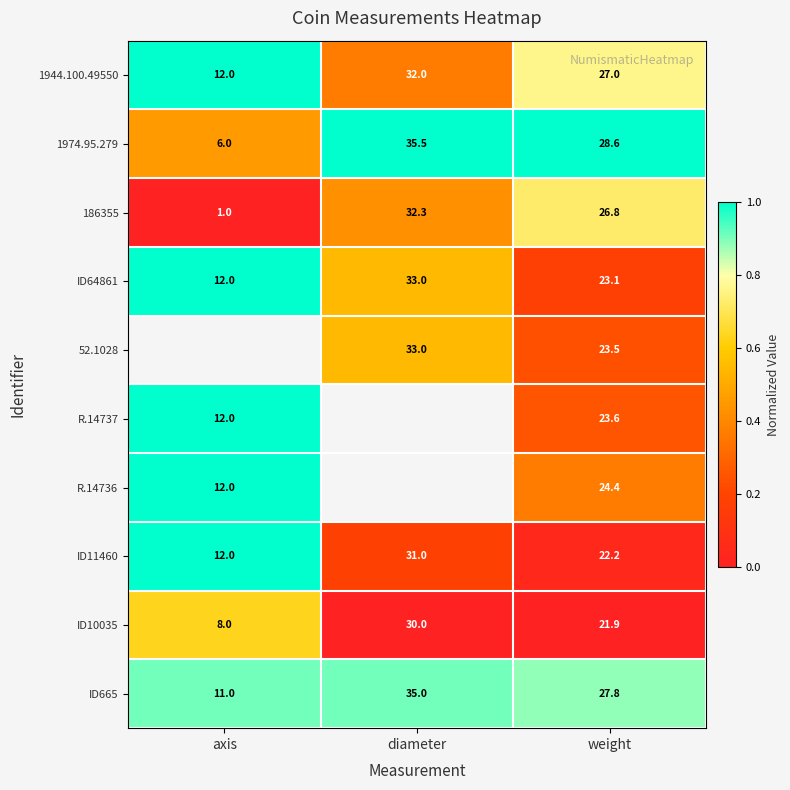

What is the difference between the highest and lowest values at weight?

6.7